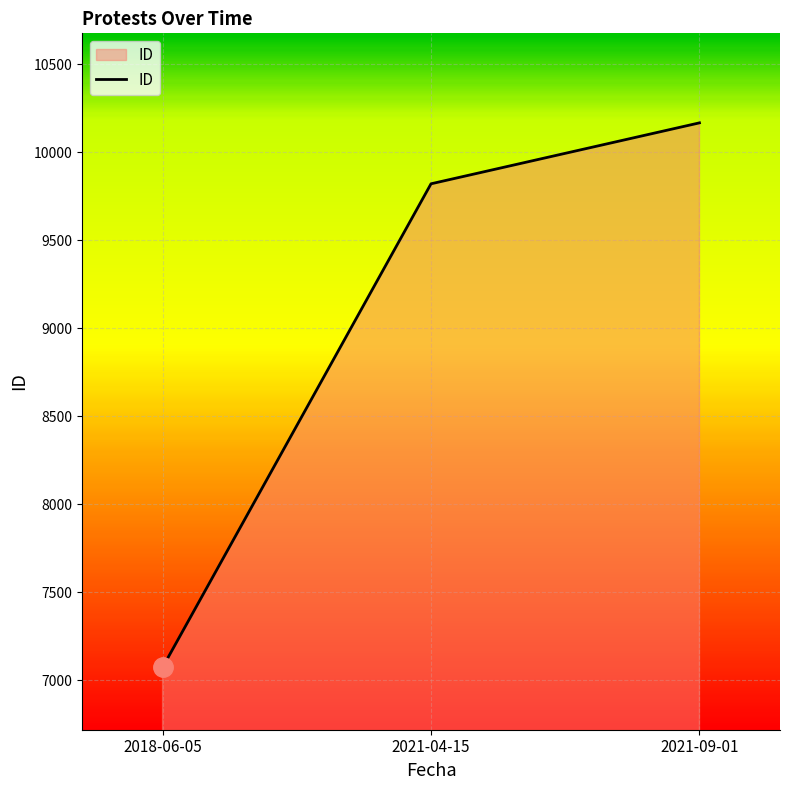

Reading left to right, list all the values displayed in this chart.

7074	9820	10166